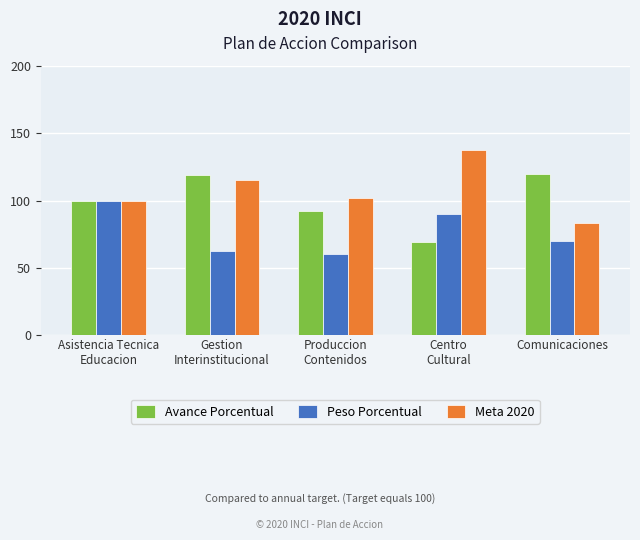

What is the spread (max minus min) of values at Comunicaciones?

50